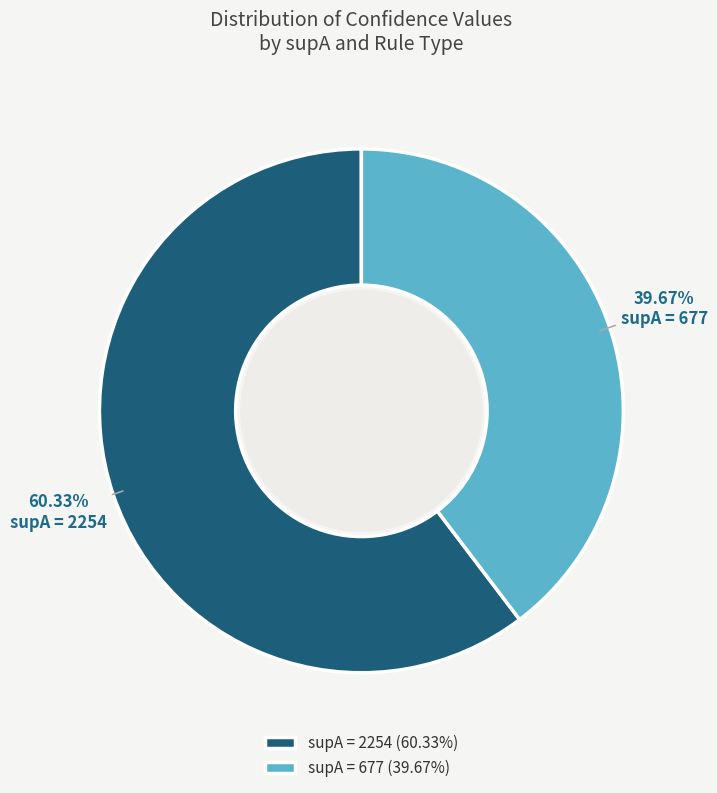

Does supA = 677 account for over 50% of the chart?

No